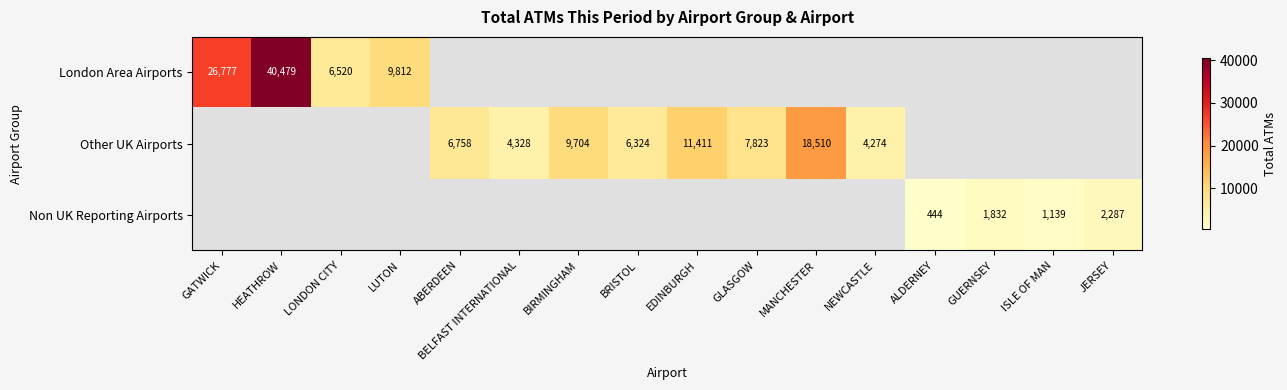

Is it true that London Area Airports equals 40479 at HEATHROW?

True